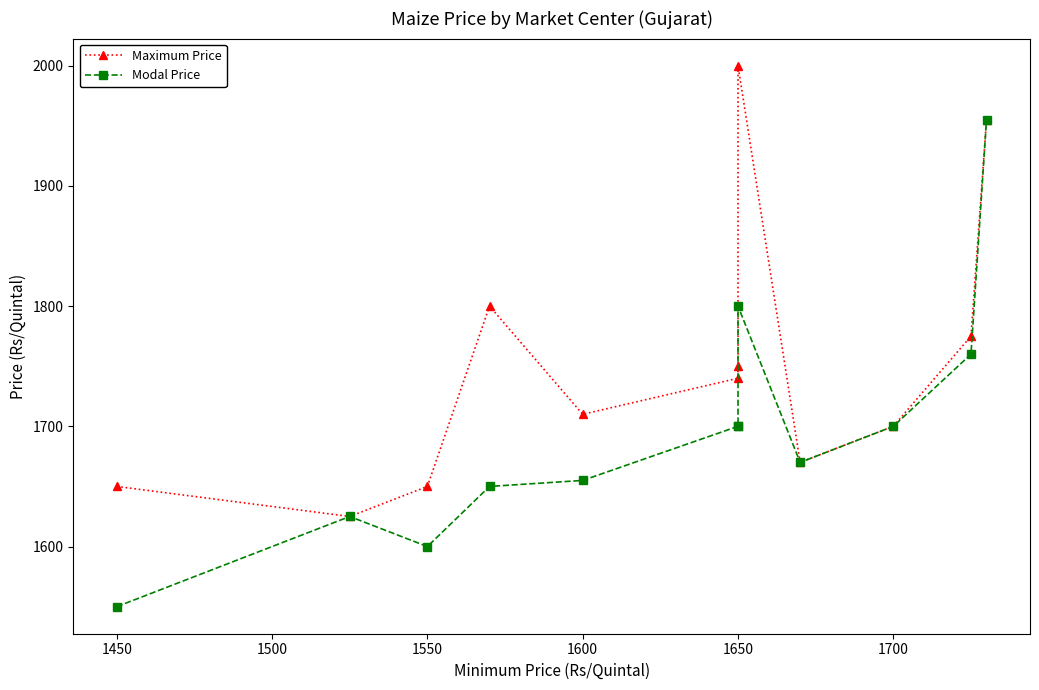

Reading right to left, what are all the values shown in this chart?

Maximum Price: 1955	1775	1700	1670	2000	1750	1740	1710	1800	1650	1625	1650
Modal Price: 1955	1760	1700	1670	1800	1700	1700	1655	1650	1600	1625	1550